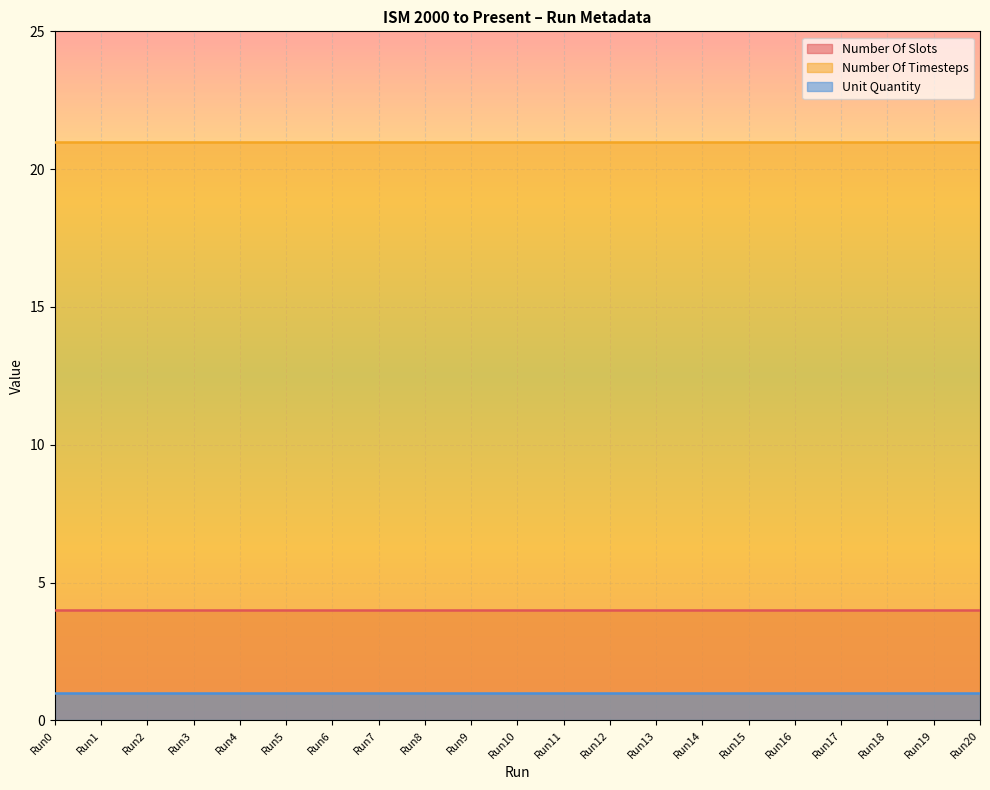

What are all the series names shown in the legend?

Number Of Slots, Number Of Timesteps, Unit Quantity